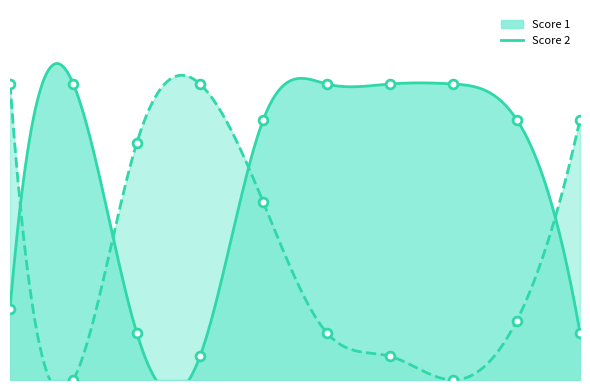

Which series has the largest Y range (max minus min)?

Score 2